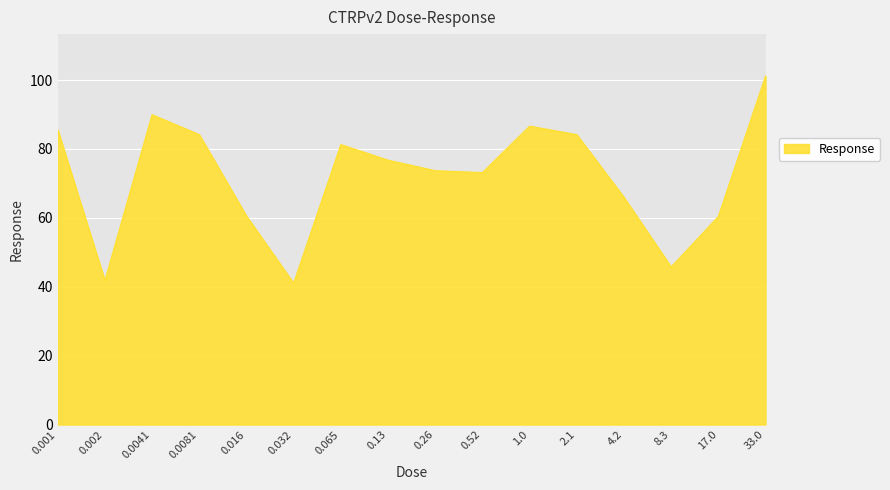

How many lines are shown in the chart?

1